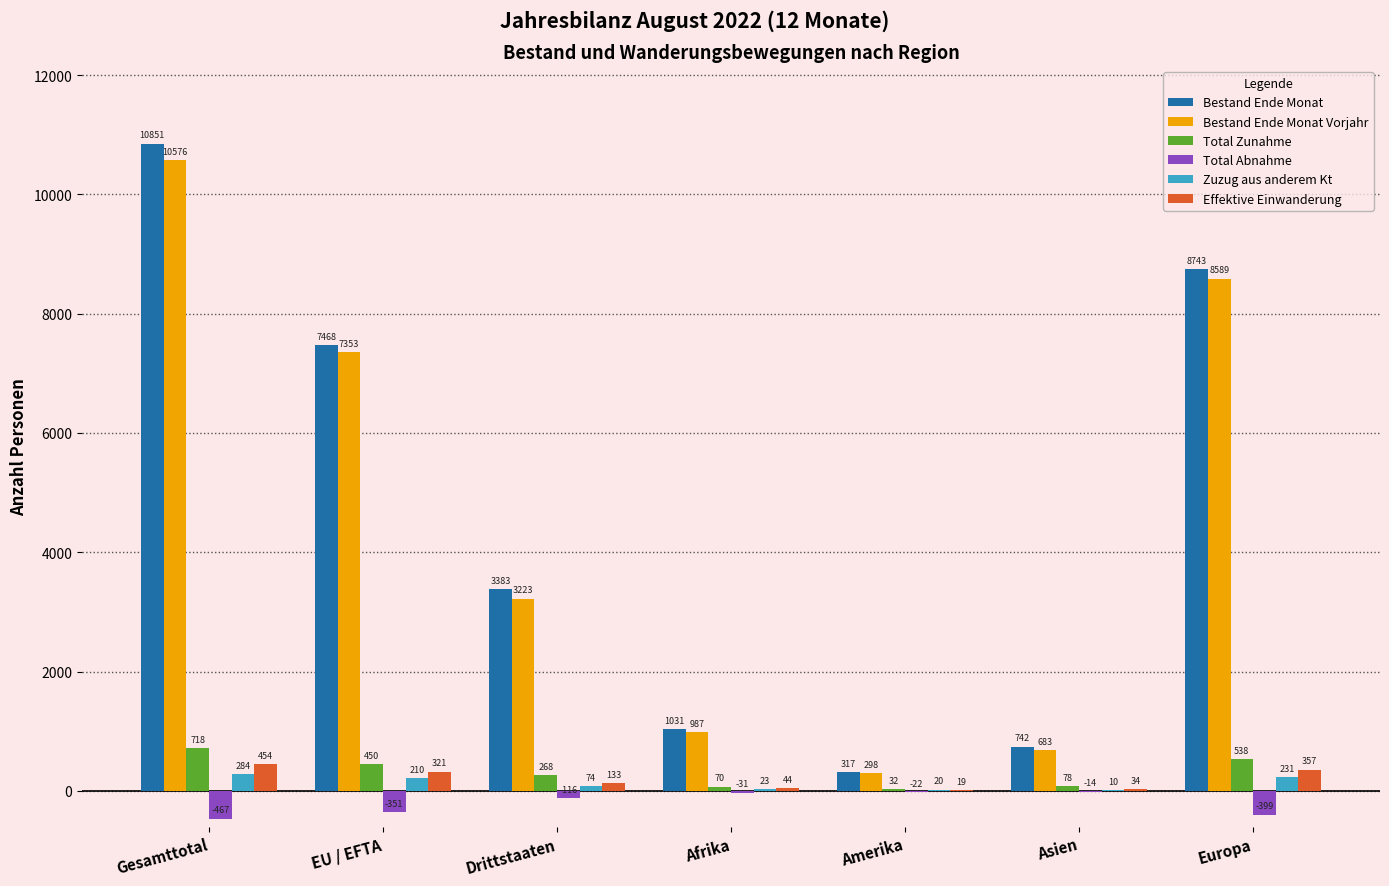

What is the spread (max minus min) of values at EU / EFTA?

7819